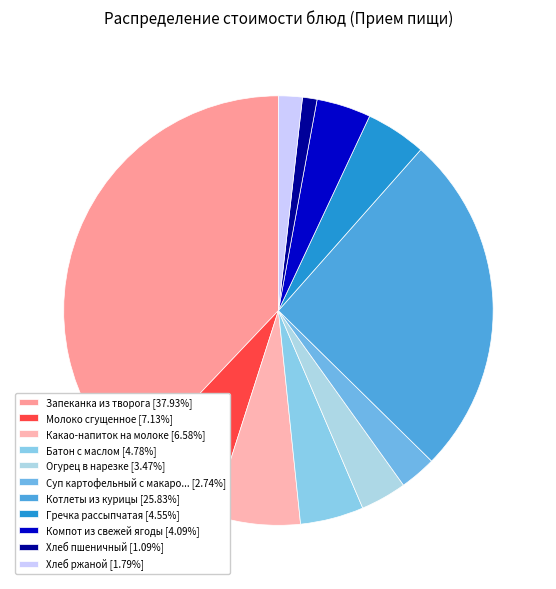

How many slices are in this pie chart?

11